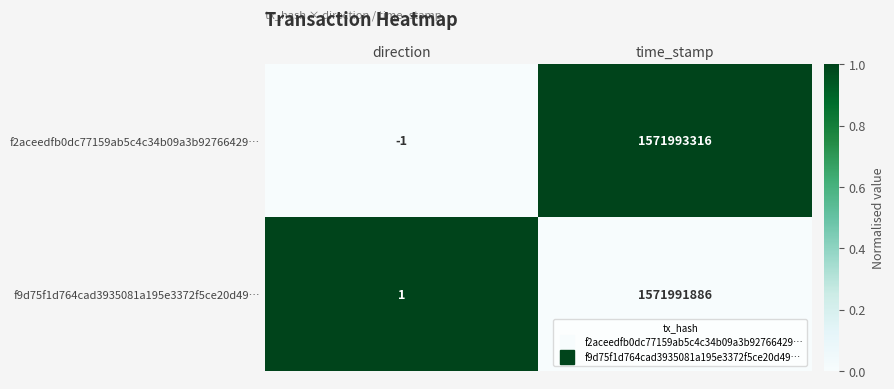

Which label corresponds to the largest value in the chart?

time_stamp